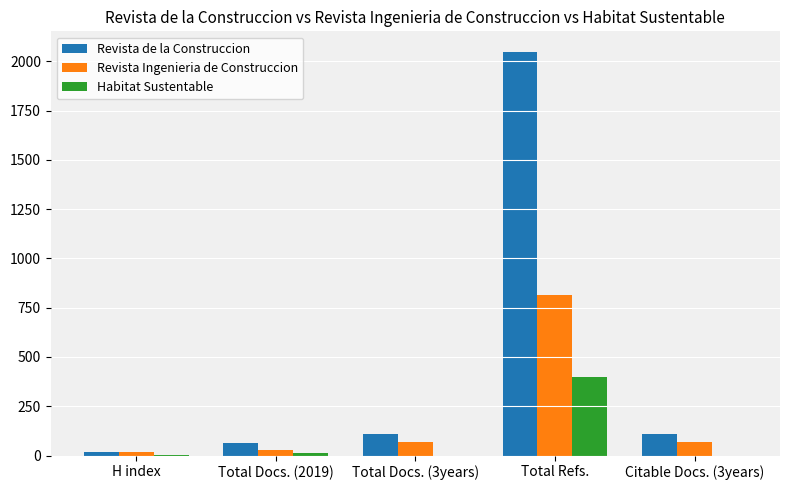

Between H index and Citable Docs. (3years), which series saw the biggest shift?

Revista de la Construccion